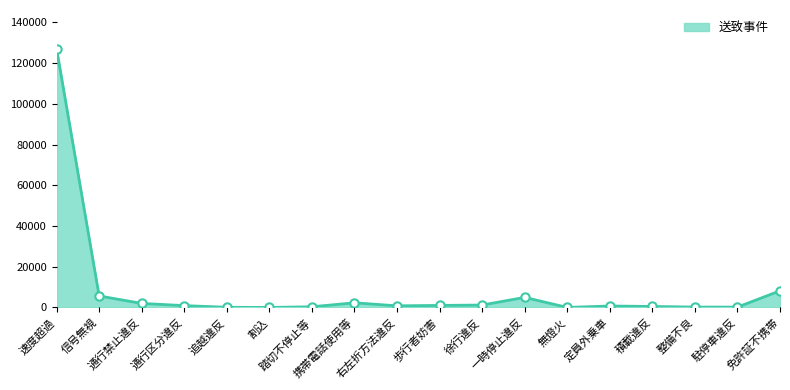

Approximately how many times larger is the value at 右左折方法違反 compared to 歩行者妨害?

0.8